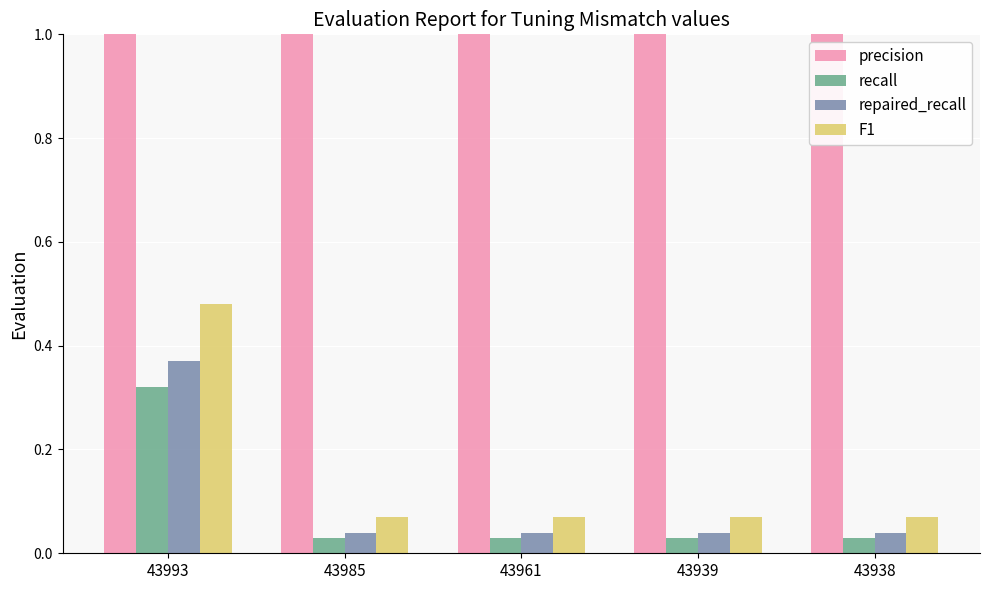

At how many categories does at least one series exceed 0?

5